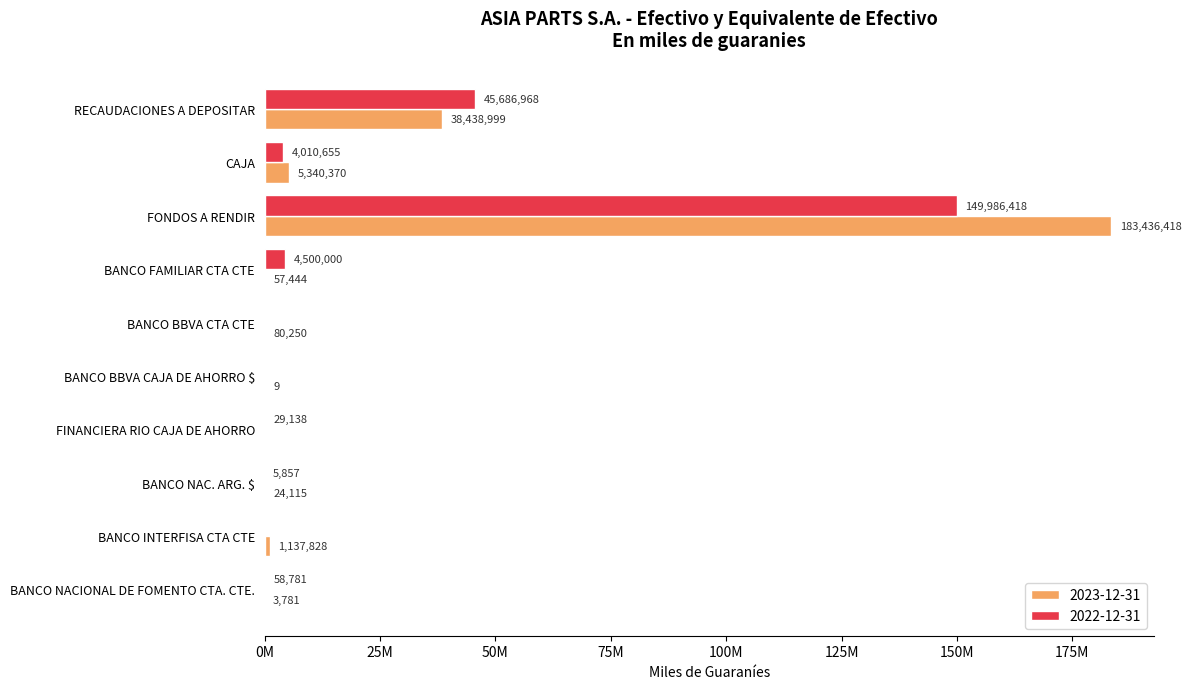

What are all the series names shown in the legend?

2023-12-31, 2022-12-31